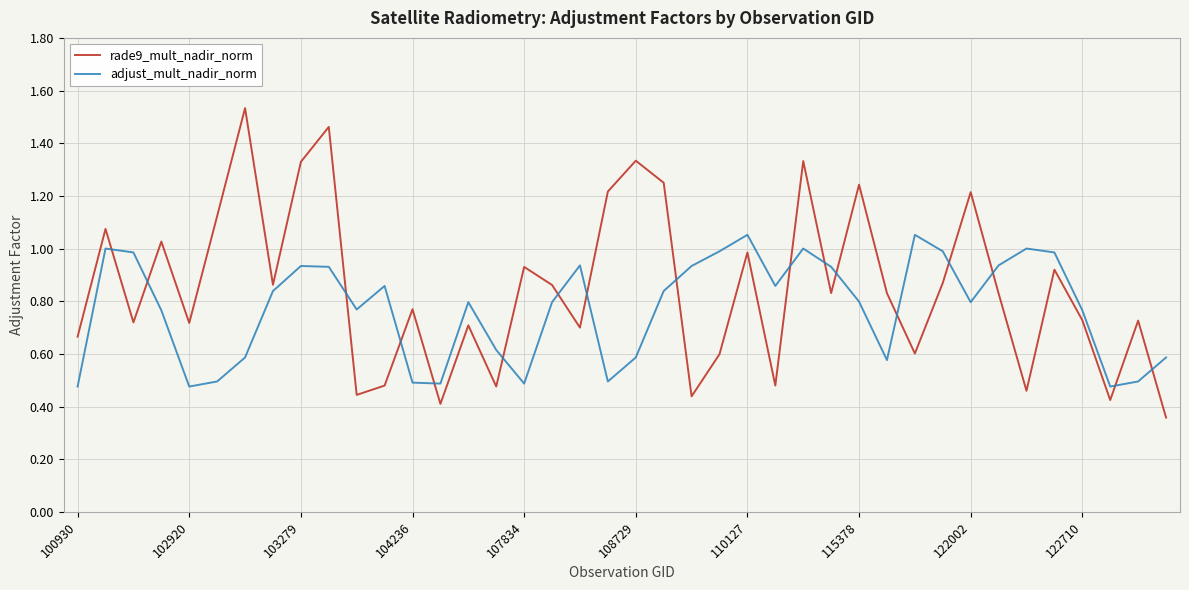

Rank the series by their maximum value, from highest to lowest.

rade9_mult_nadir_norm, adjust_mult_nadir_norm